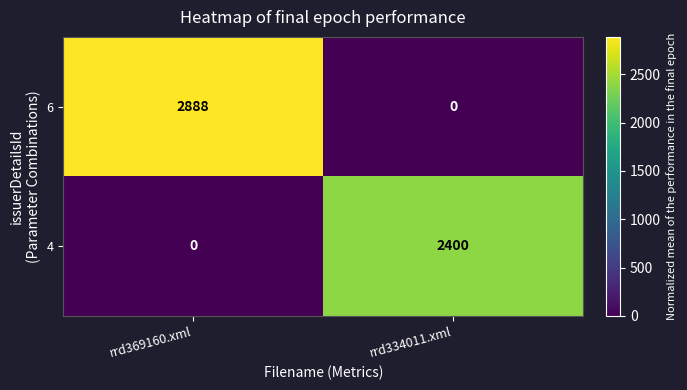

The value of 4 at rrd334011.xml is 2400. True or false?

True